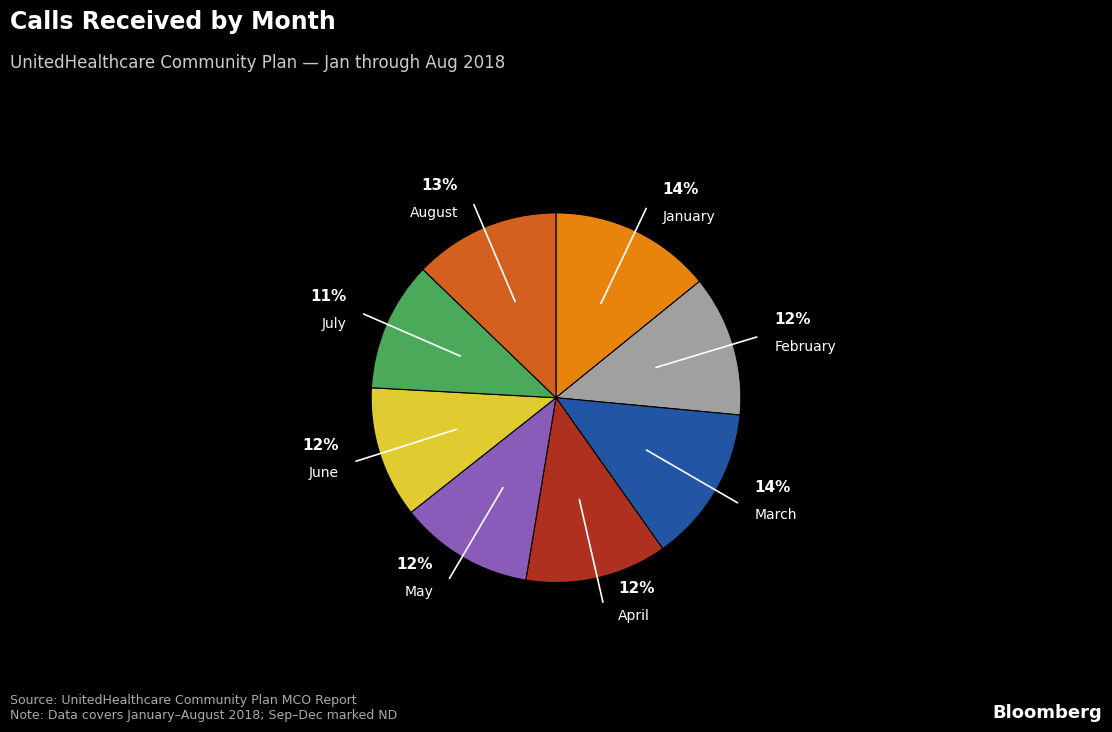

Is it true that May is 12% of the pie?

True